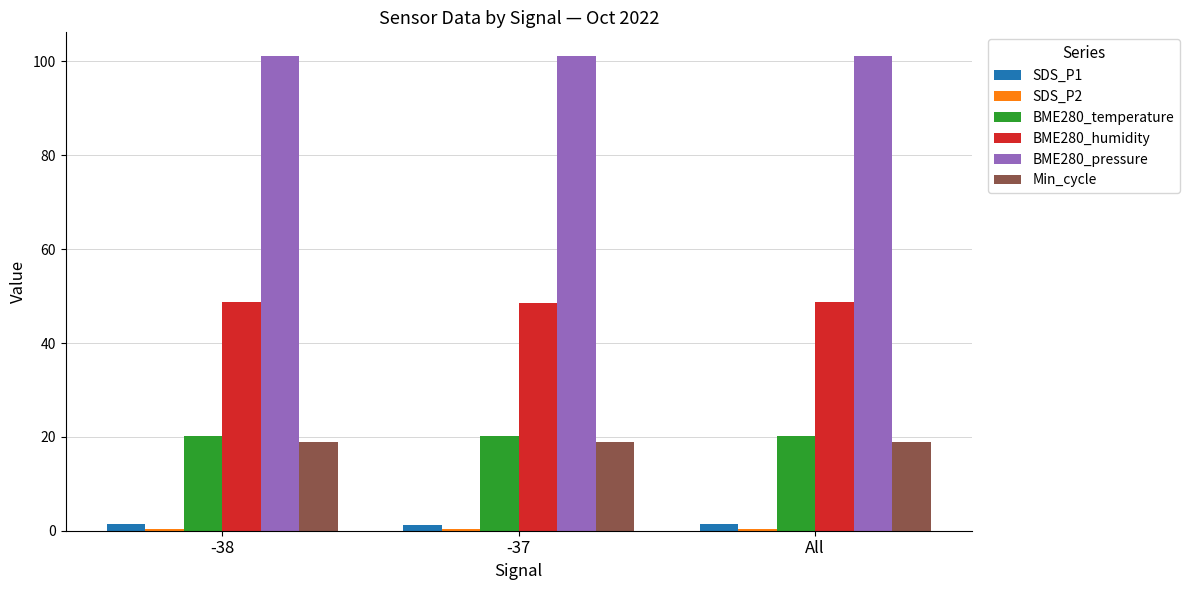

What is the spread (max minus min) of values at All?

100.8